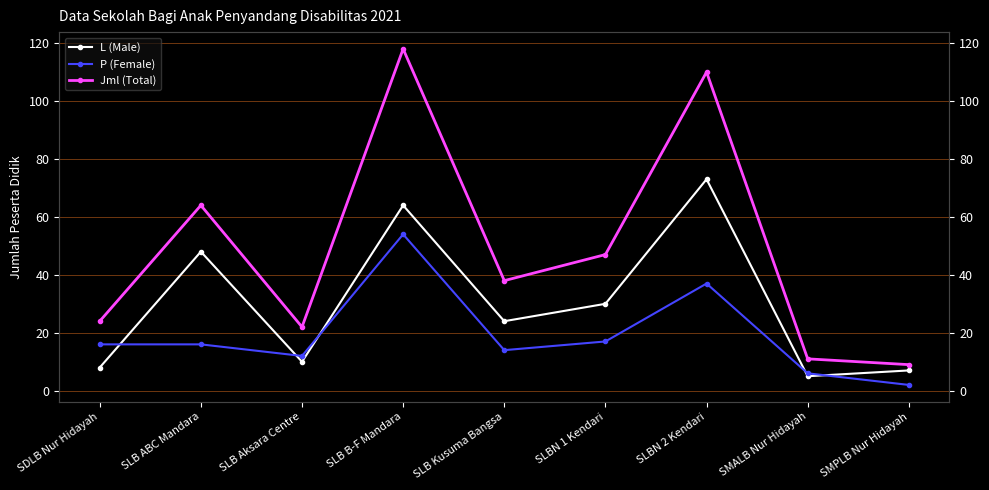

True or false: P (Female) has more than 0 points higher than both neighbors.

True